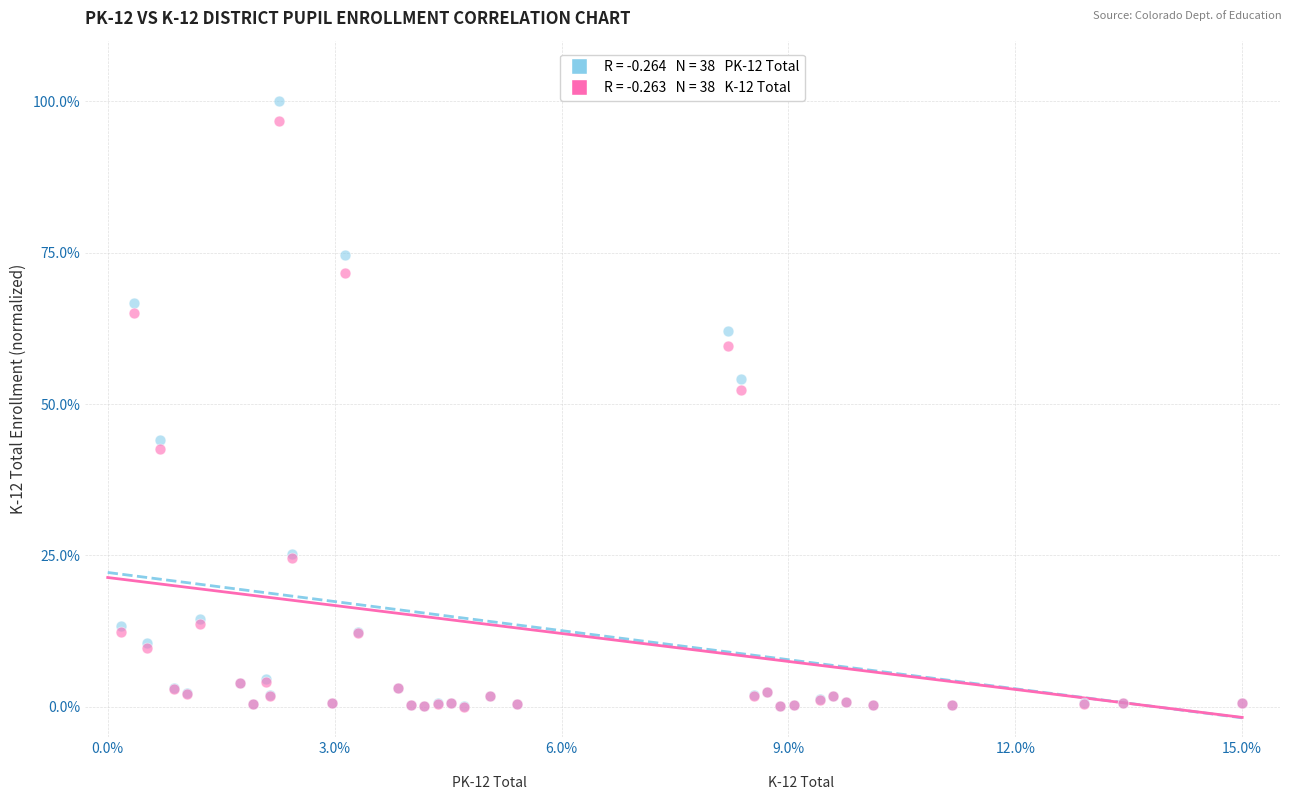

Across all series, what Y value is closest to 50?

52.4